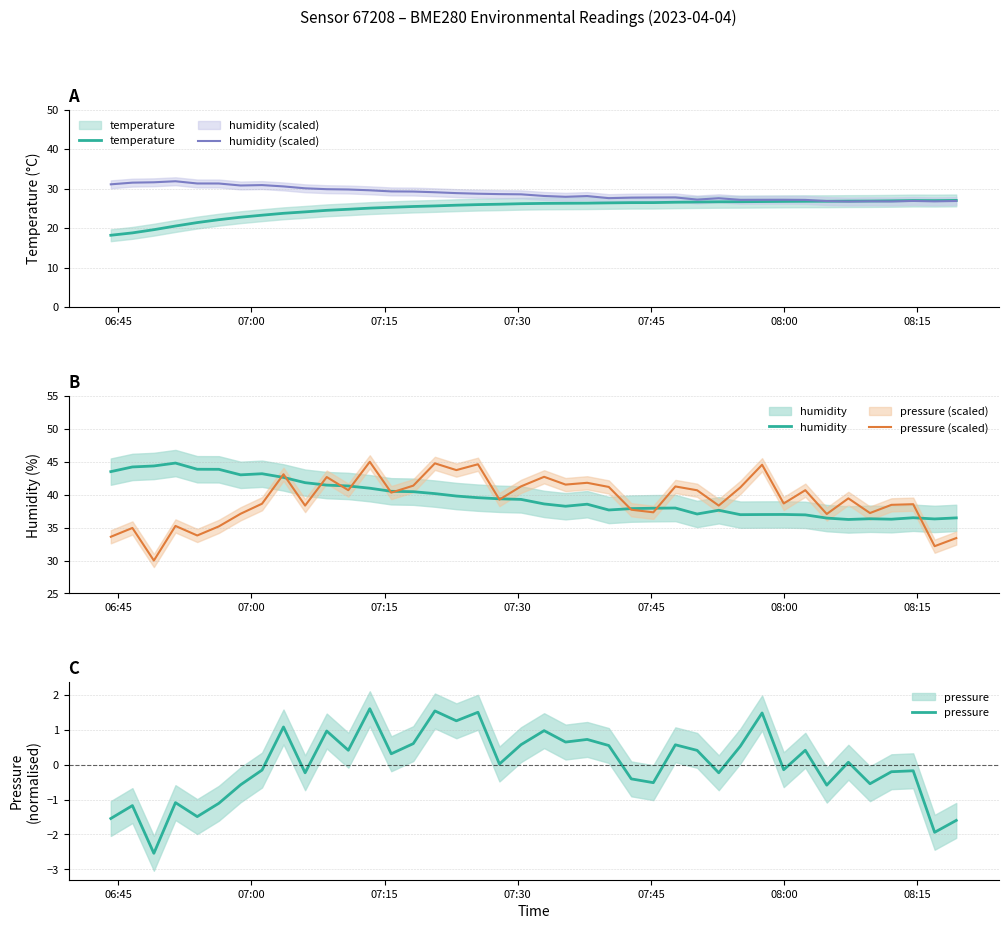

At which label does humidity (scaled) first exceed 28?

06:45